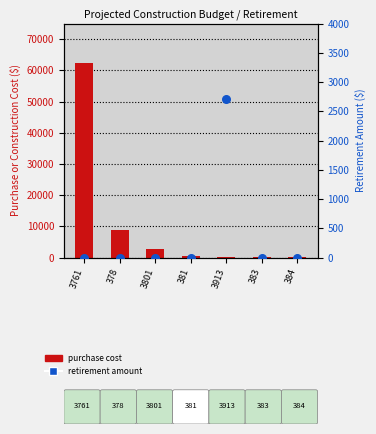

What is the total value across all series at 3913?

2876.0